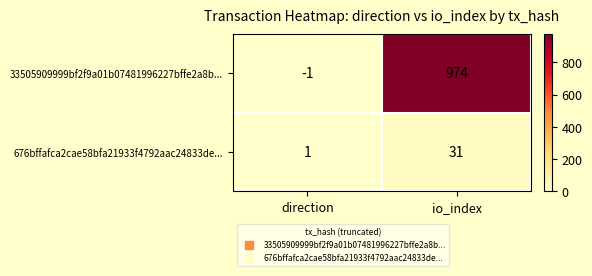

What is the smallest value displayed?

-1